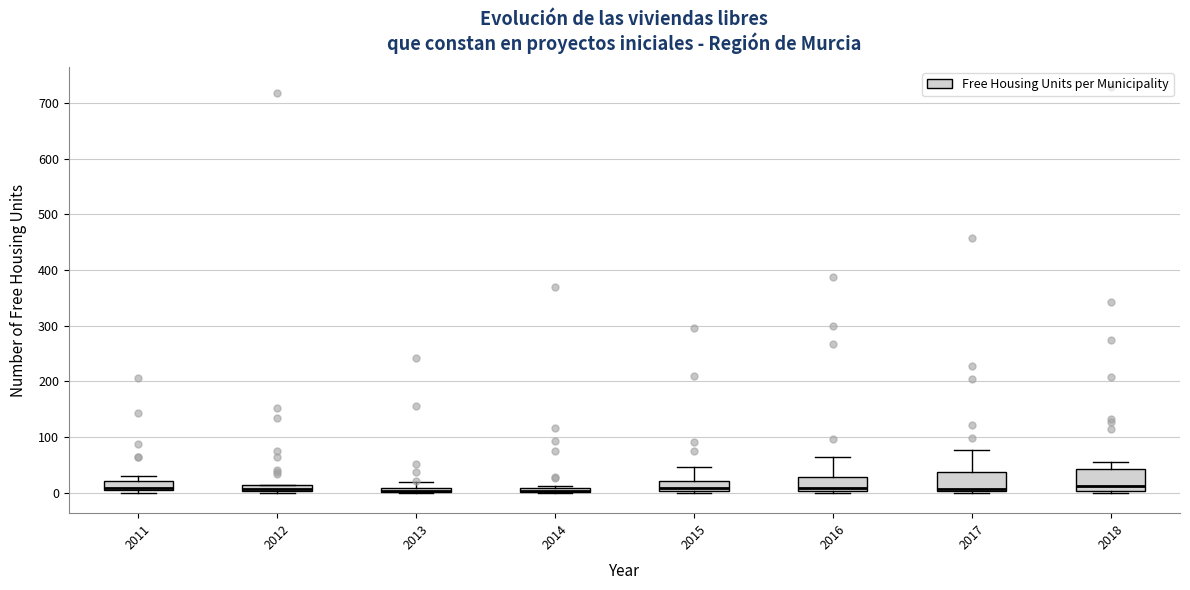

Where does the median line of the box at x = 2015 sit on the y-axis? The values are not printed on the chart, so give them approximately, as read against the axis.

10